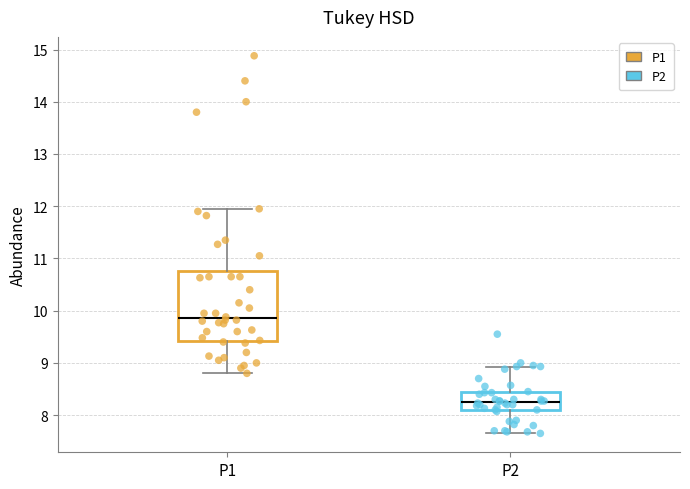

Which box has the highest median line?

P1